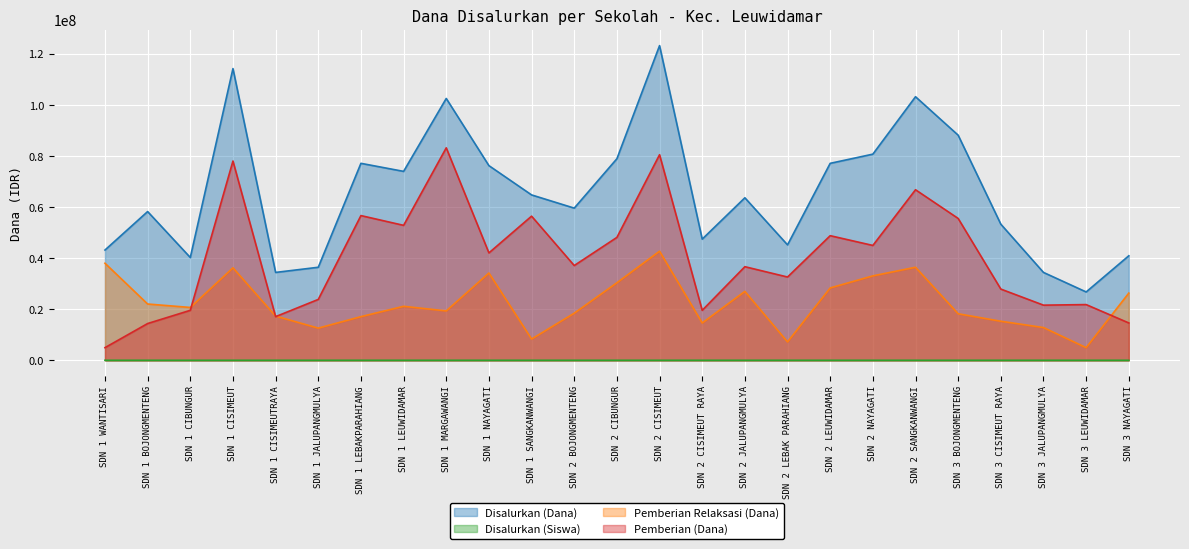

What is the difference between the highest and lowest values at SDN 3 LEUWIDAMAR?

26774930